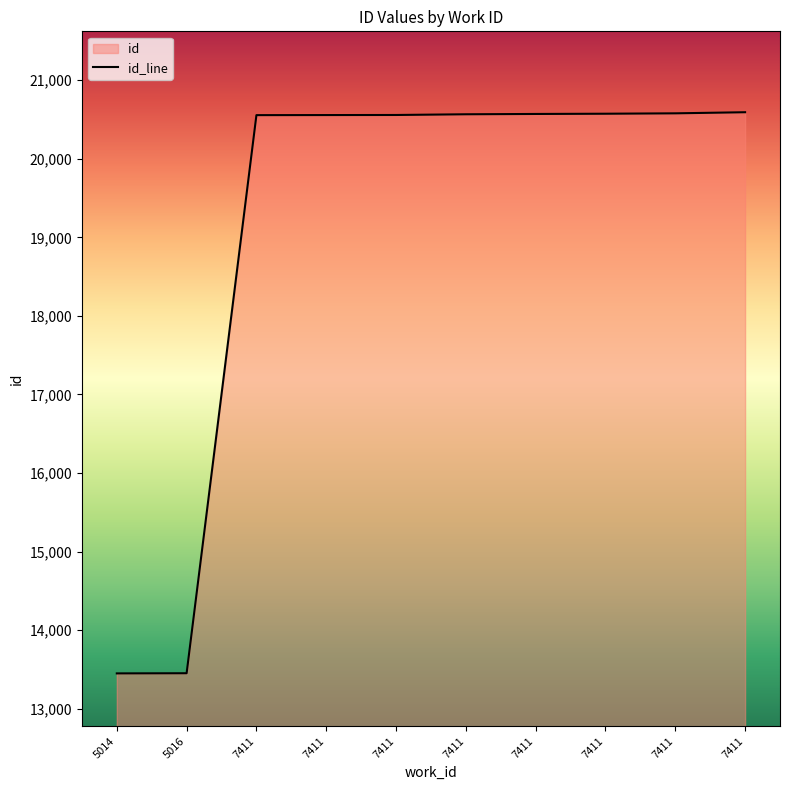

What is the difference between the values at 7411 and 5016?

7103